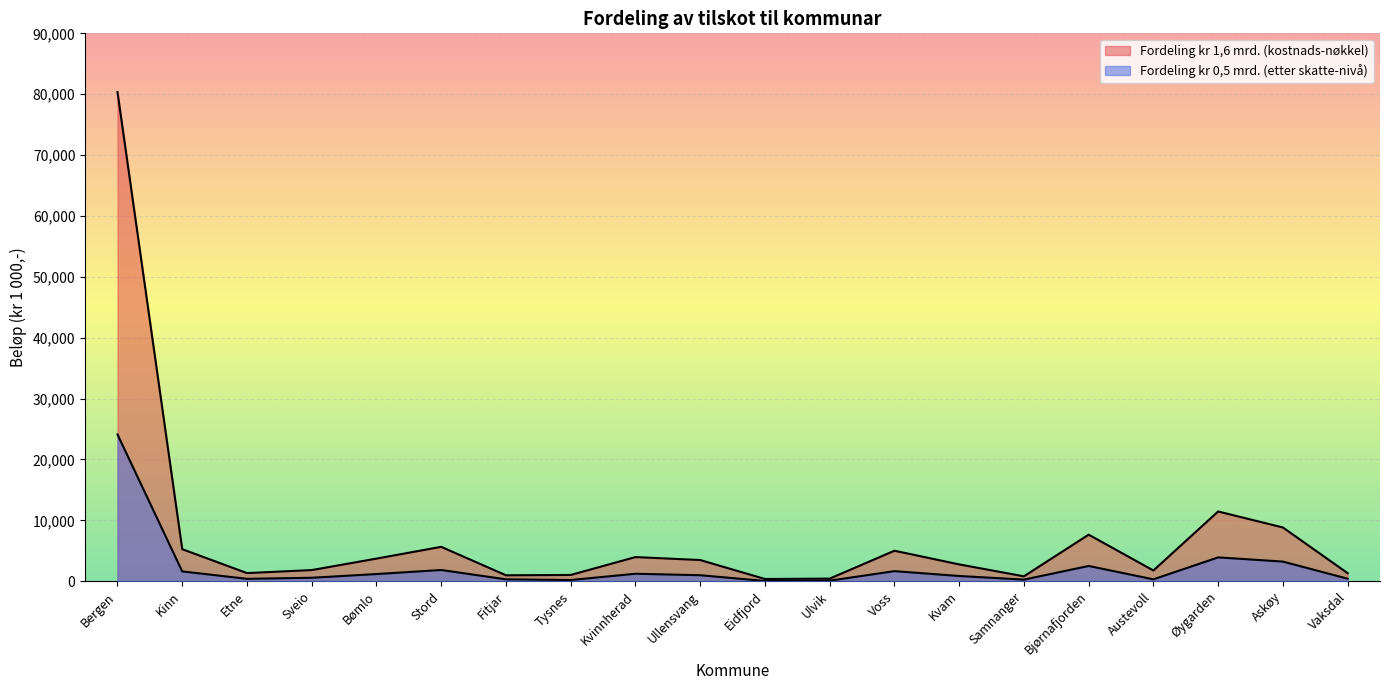

What is the average value of the Fordeling kr 0,5 mrd. (etter skatte-nivå) series?

2291